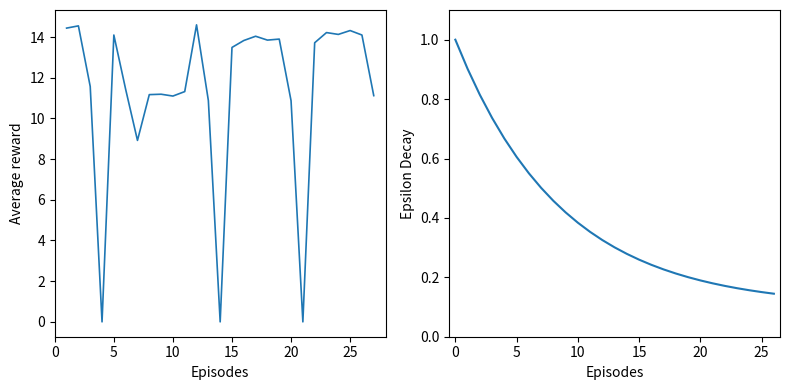

Is it true that Hours Worked equals 6.1 at 17?

False